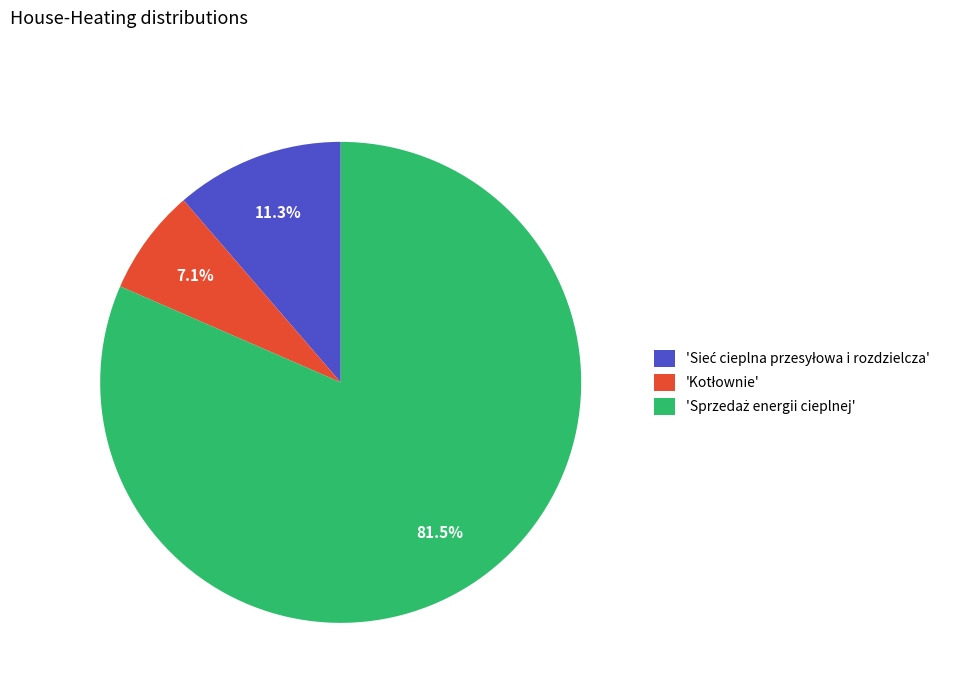

Does any single category account for the majority?

Yes